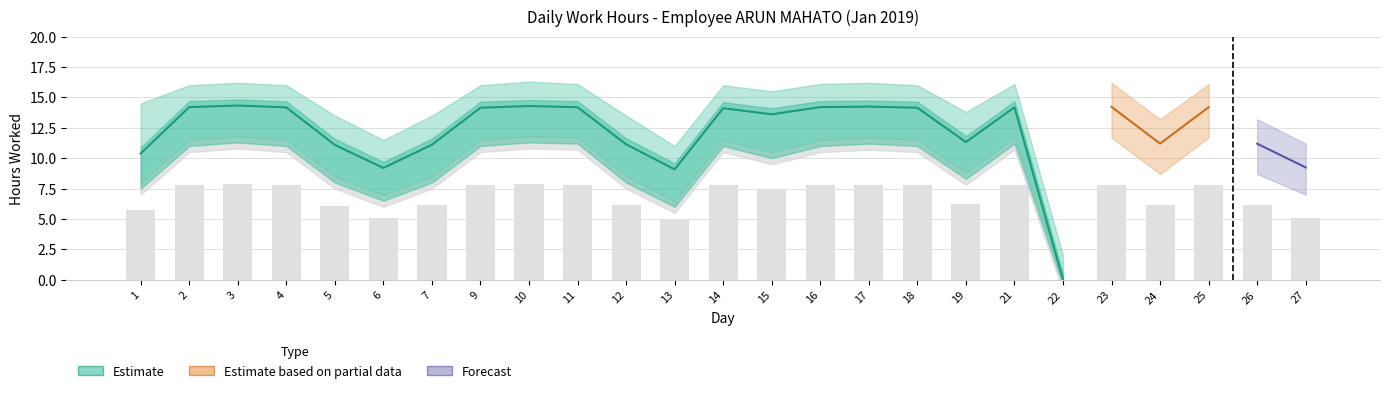

What is the maximum value for Lower?

11.8